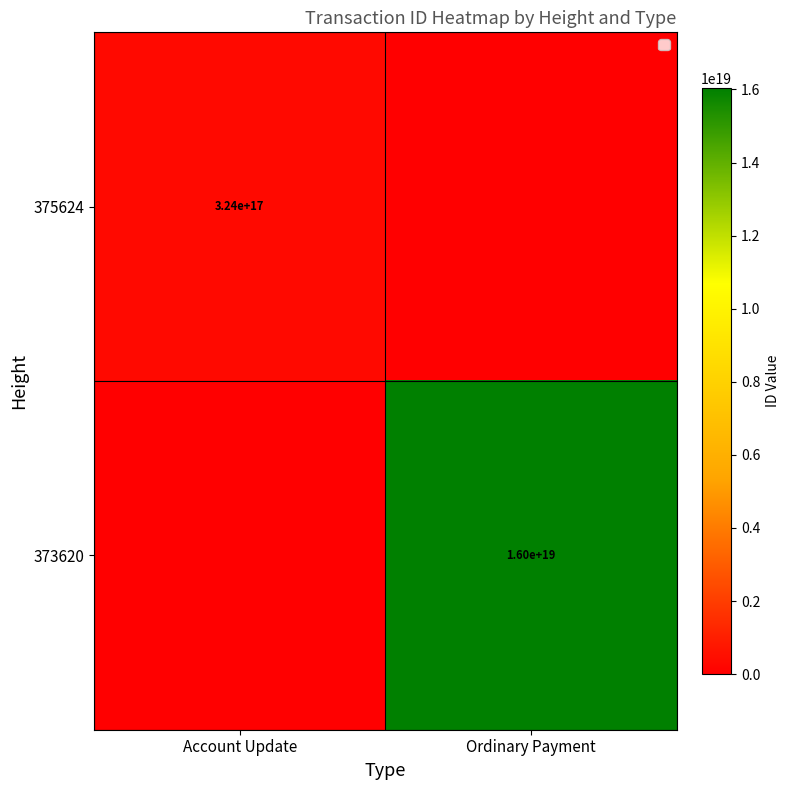

The value of 373620 at Ordinary Payment is 16000000000000000000. True or false?

True